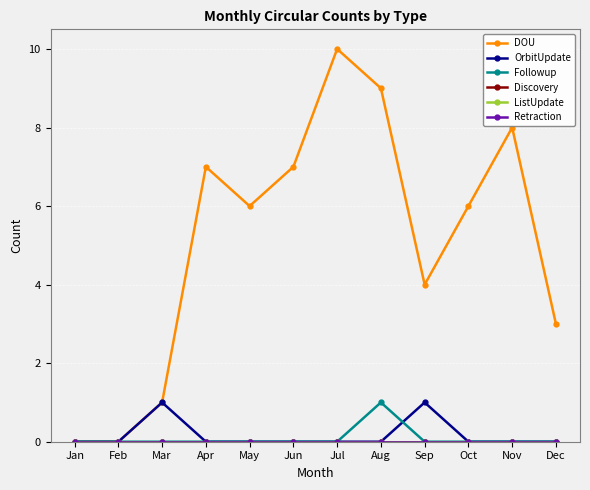

At which label is ListUpdate closest to 0?

Jan